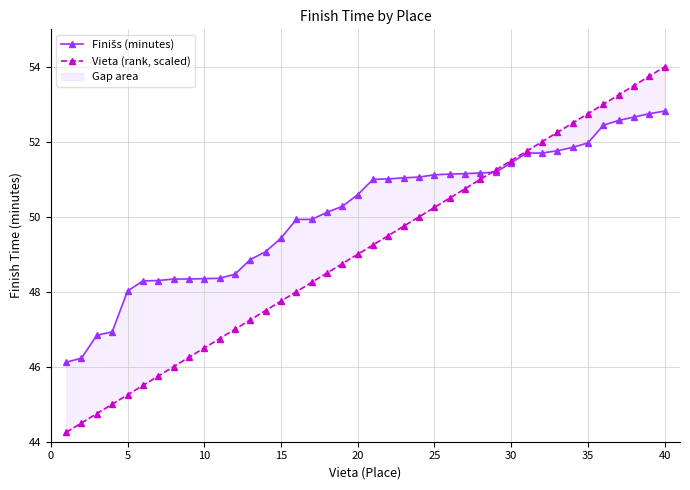

What are all the series names shown in the legend?

Finišs (minutes), Vieta (rank, scaled)